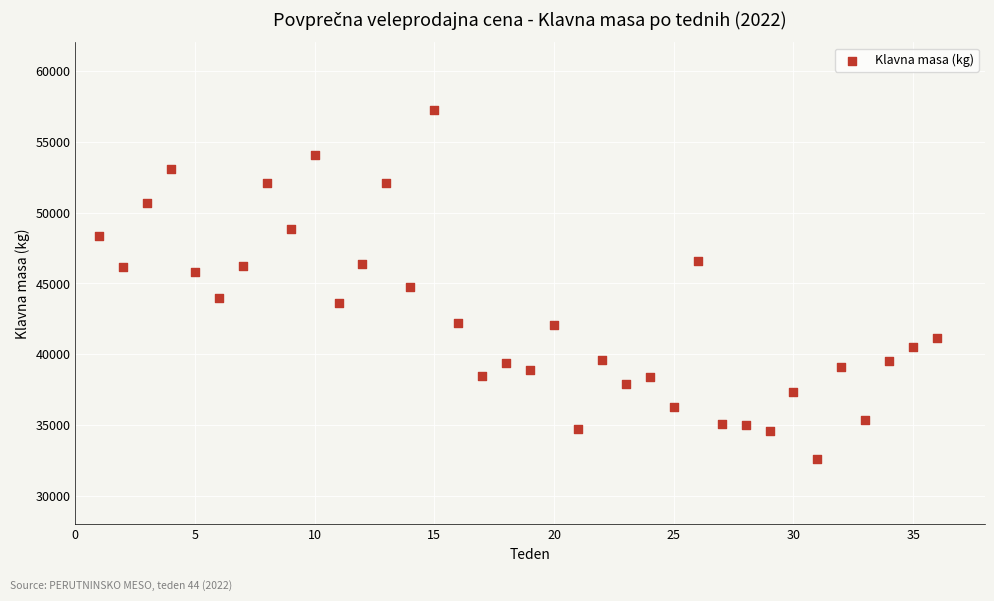

What is the range of X values (max minus min)?

35